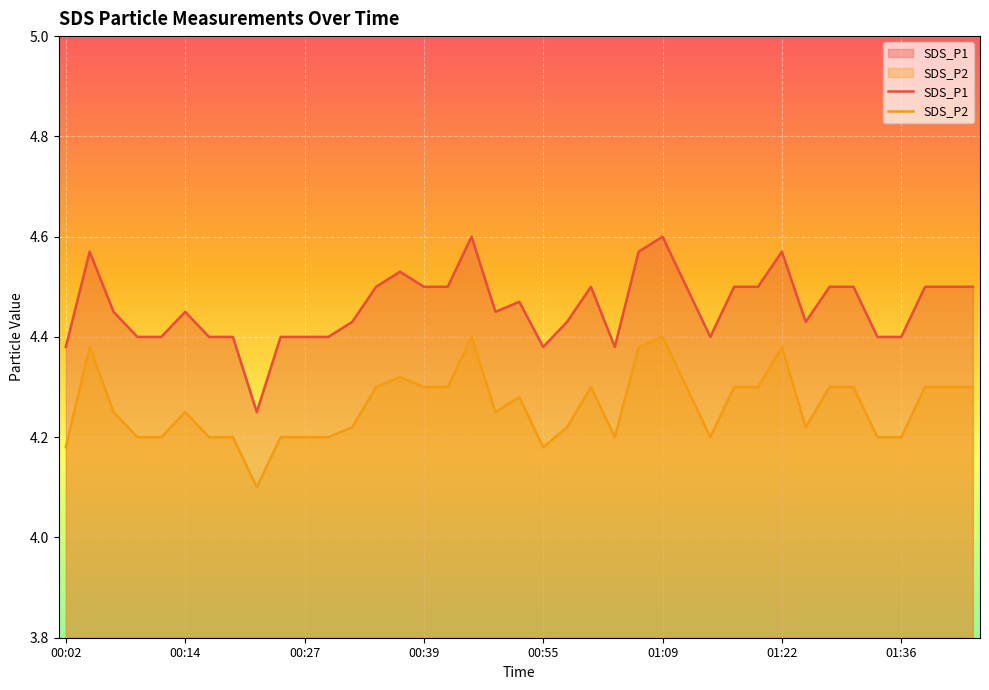

Which has a higher value, 00:39 or 01:17?

00:39